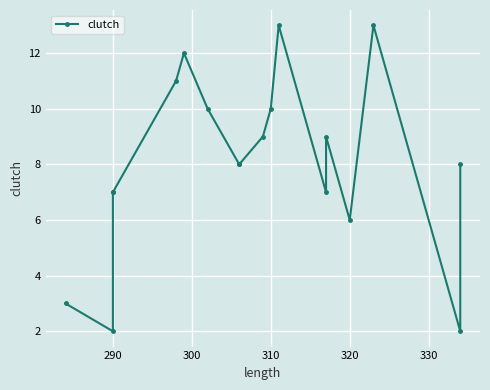

What is the average value?

8